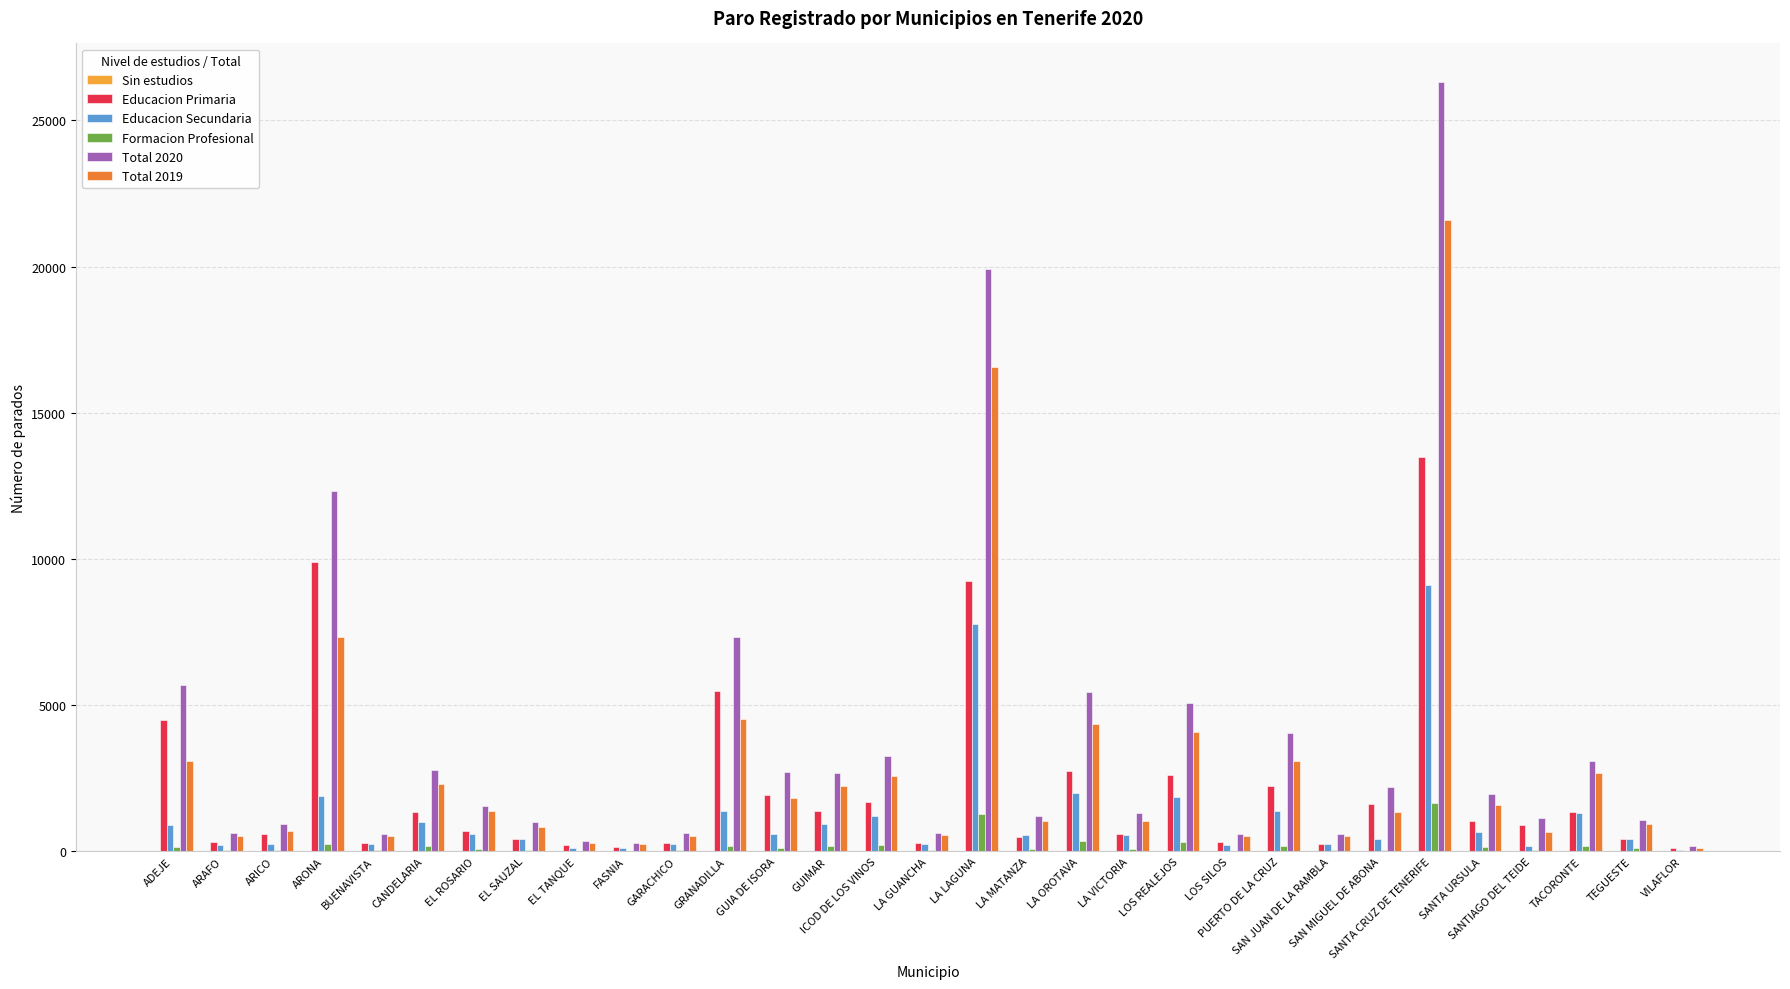

At which label does Educacion Secundaria first exceed 569?

ADEJE